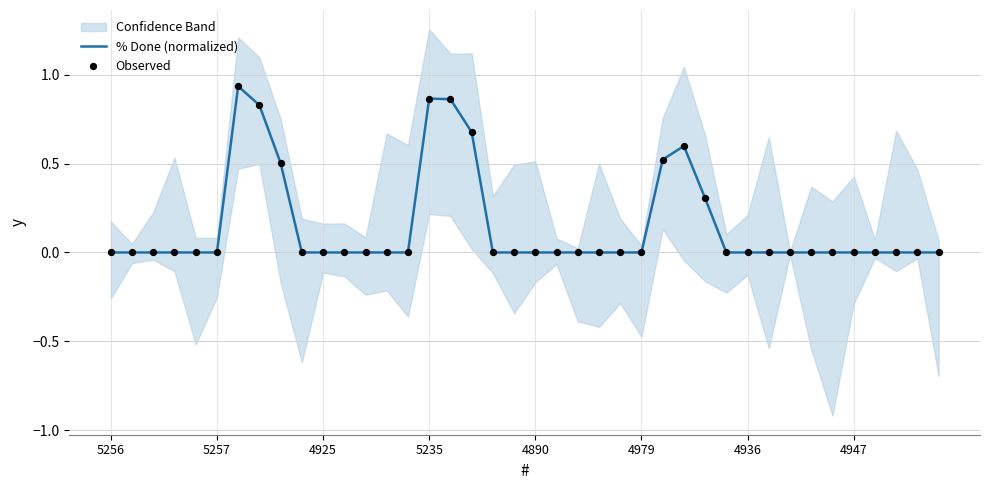

Which series has the widest spread of Y values?

% Done (normalized)